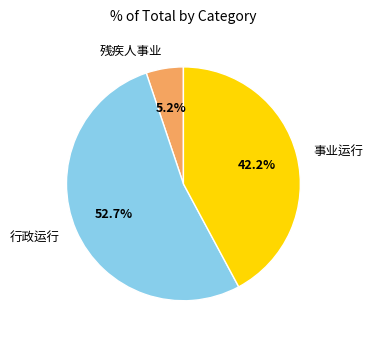

How many slices are in this pie chart?

3